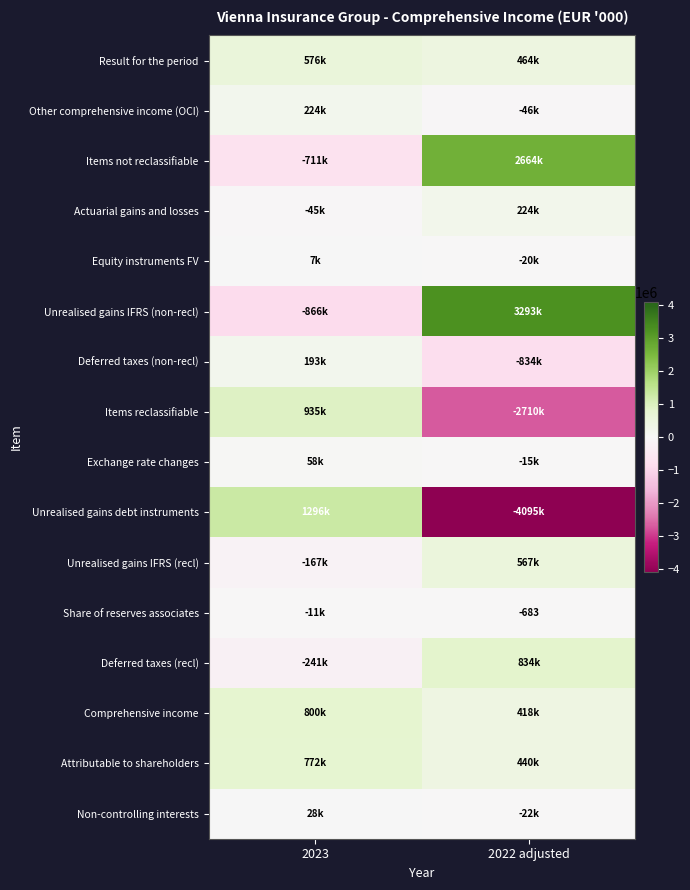

At how many categories does at least one series exceed 1682787?

1